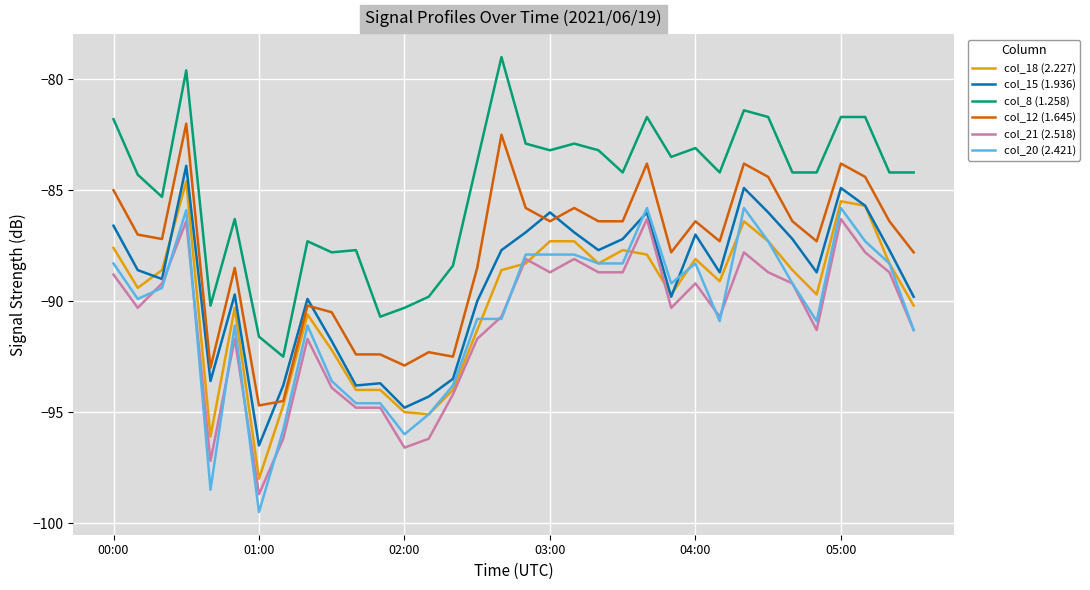

Does the chart display data point markers on the line(s)?

No